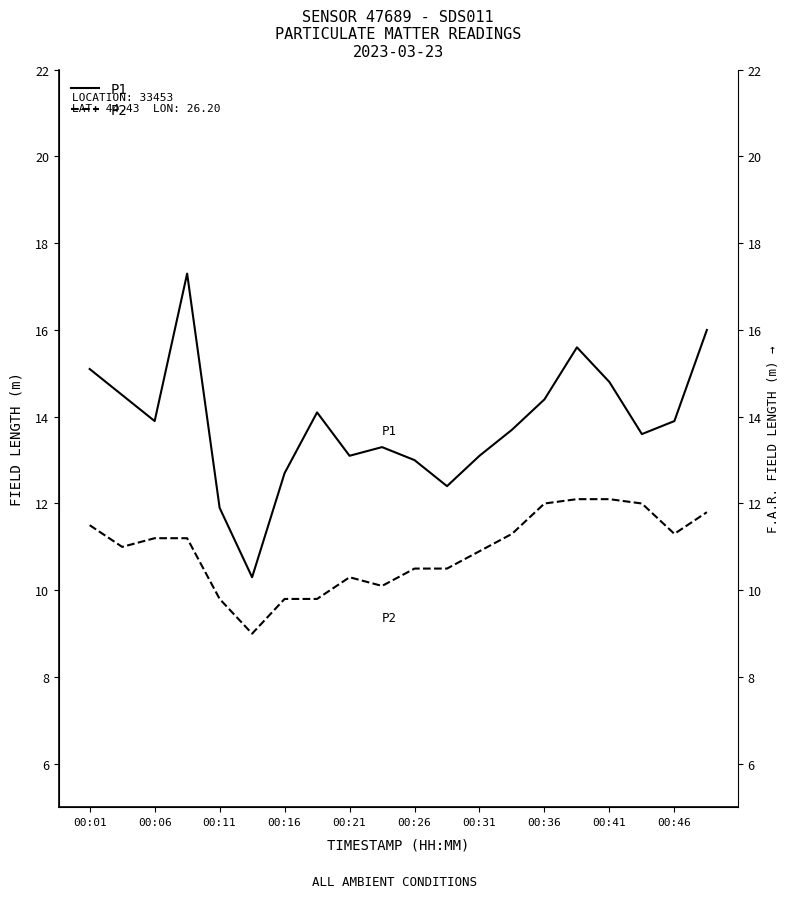

True or false: P1 and P2 intersect in this chart.

False